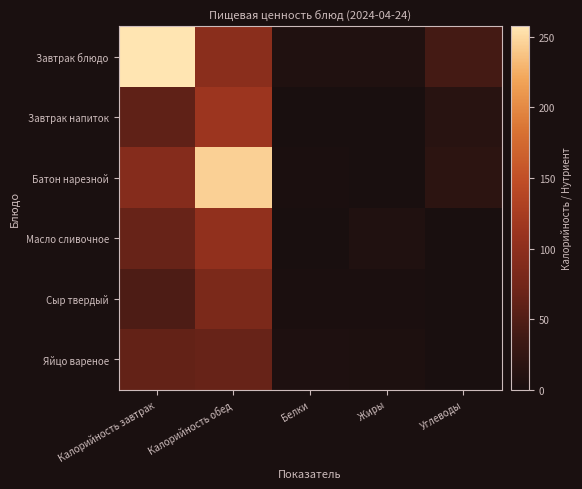

Which series has the largest total across all categories?

Завтрак блюдо